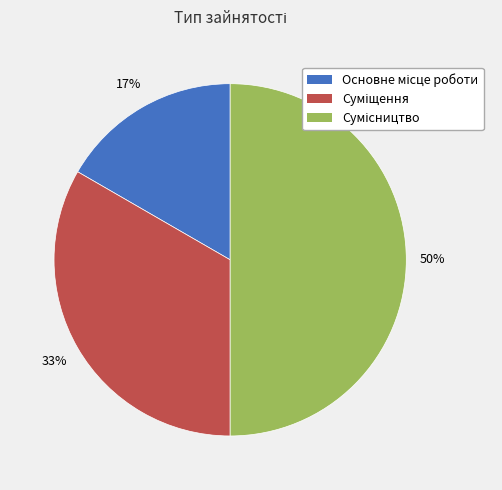

To the nearest percent, what is the difference between the largest and smallest slice percentages?

33%